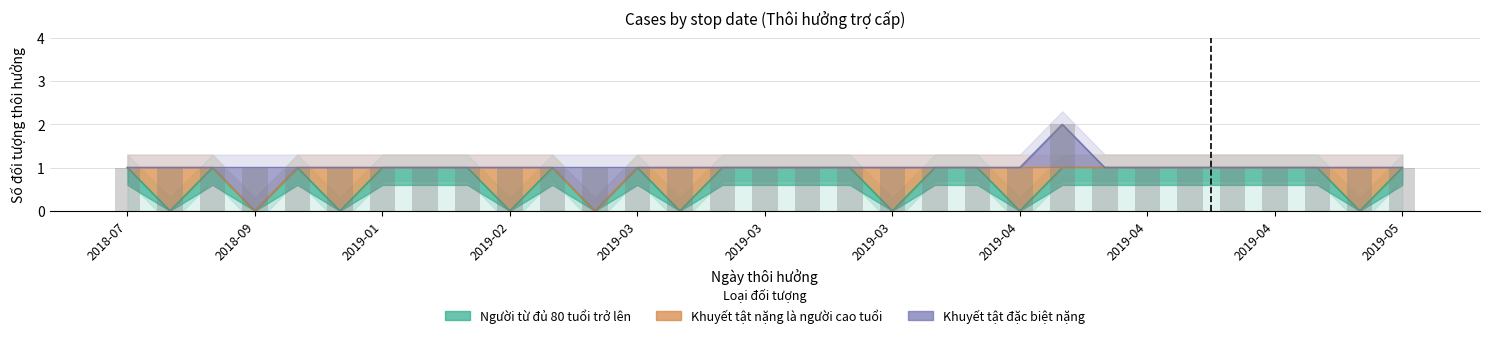

What is the average value of the Người từ đủ 80 tuổi trở lên series?

1